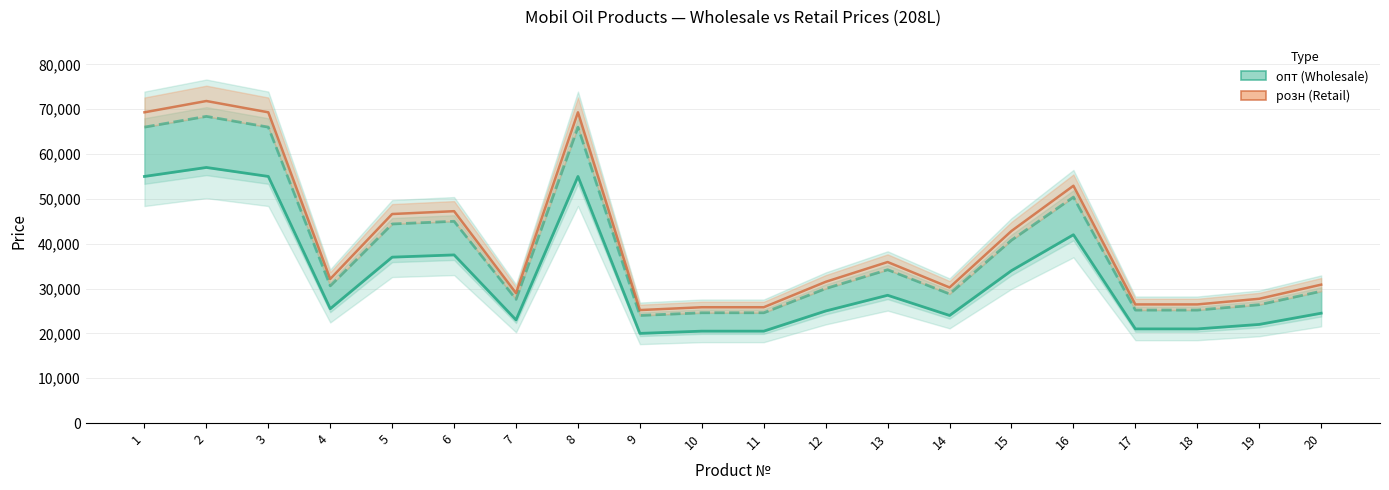

Which label corresponds to the largest value in the chart?

2